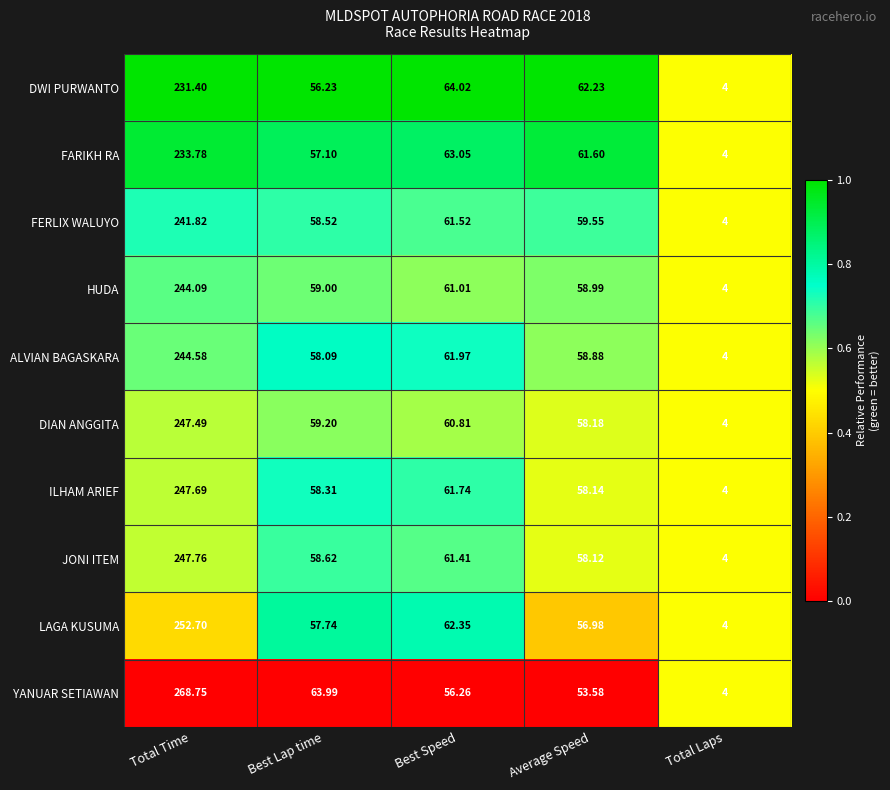

Which category has the highest value in the ILHAM ARIEF series?

Total Time